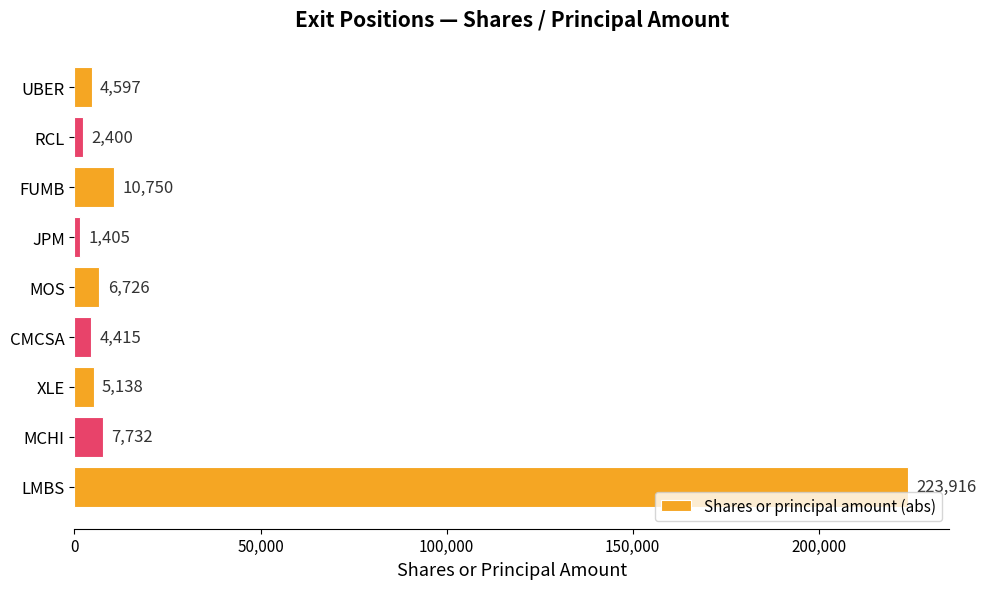

How many series are shown in this chart?

1